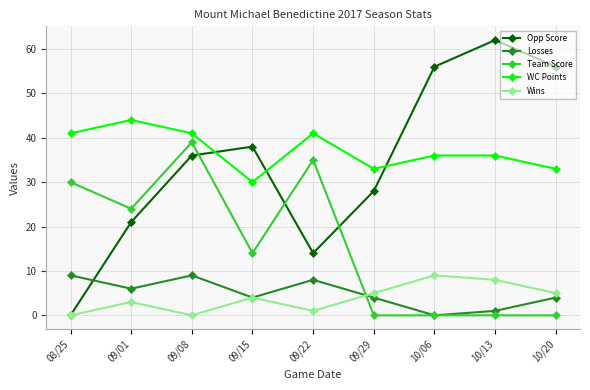

At 09/22, list the series in order from largest to smallest.

WC Points, Team Score, Opp Score, Losses, Wins